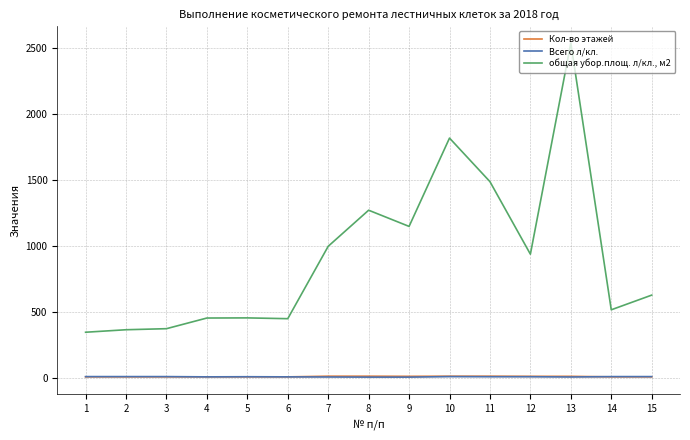

What is the greatest value displayed?

2541.0